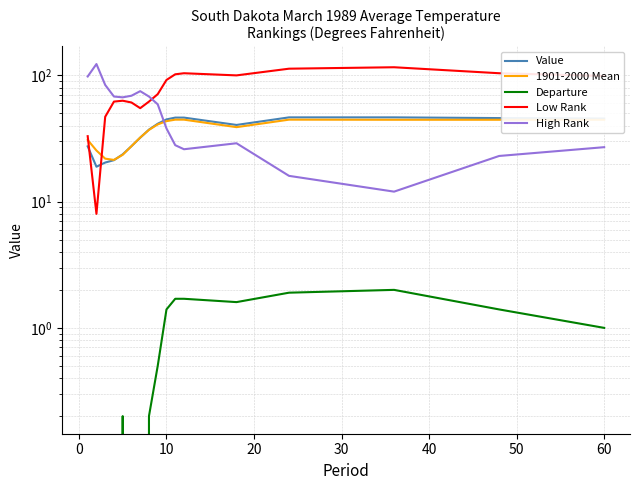

Reading left to right, extract all data points from this chart.

Value: 27.4	18.9	20.4	21.3	23.7	27.5	32.1	37.2	41.4	44.8	46.3	46.3	40.5	46.5	46.5	45.9	45.5
1901-2000 Mean: 30.8	25.4	21.9	21.4	23.5	27.5	32.2	37.0	40.9	43.4	44.6	44.6	38.9	44.6	44.5	44.5	44.5
Departure: -3.4	-6.5	-1.5	-0.1	0.2	0.0	-0.1	0.2	0.5	1.4	1.7	1.7	1.6	1.9	2.0	1.4	1.0
Low Rank: 33.0	8.0	47.0	62.0	63.0	61.0	55.0	62.0	71.0	92.0	102.0	104.0	100.0	113.0	116.0	104.0	99.0
High Rank: 98.0	123.0	84.0	68.0	67.0	69.0	75.0	68.0	59.0	38.0	28.0	26.0	29.0	16.0	12.0	23.0	27.0